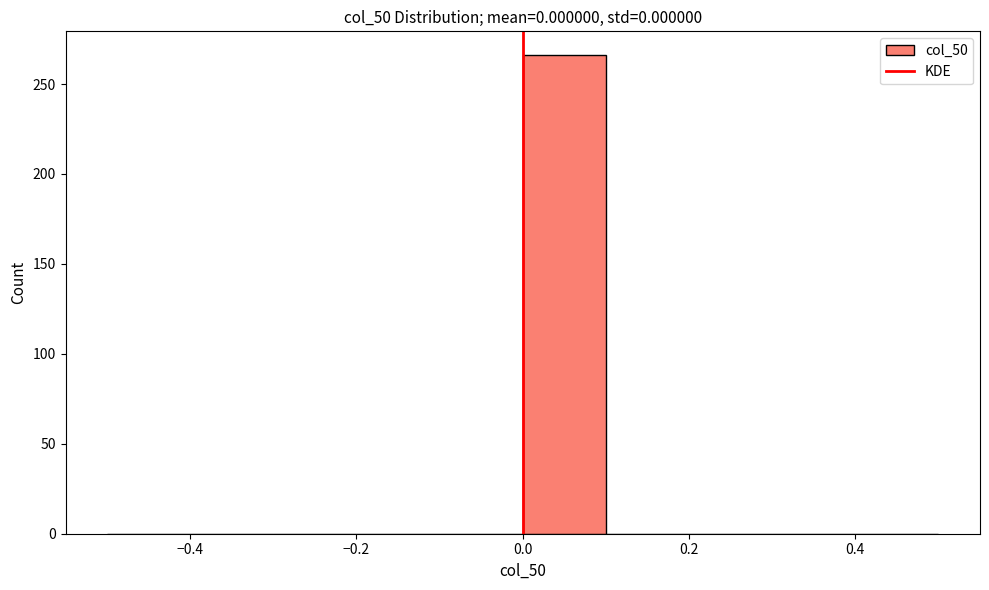

What is the height of the bar covering 0.0 to 0.1 on the x-axis? The values are not printed on the chart, so give them approximately, as read against the axis.

265